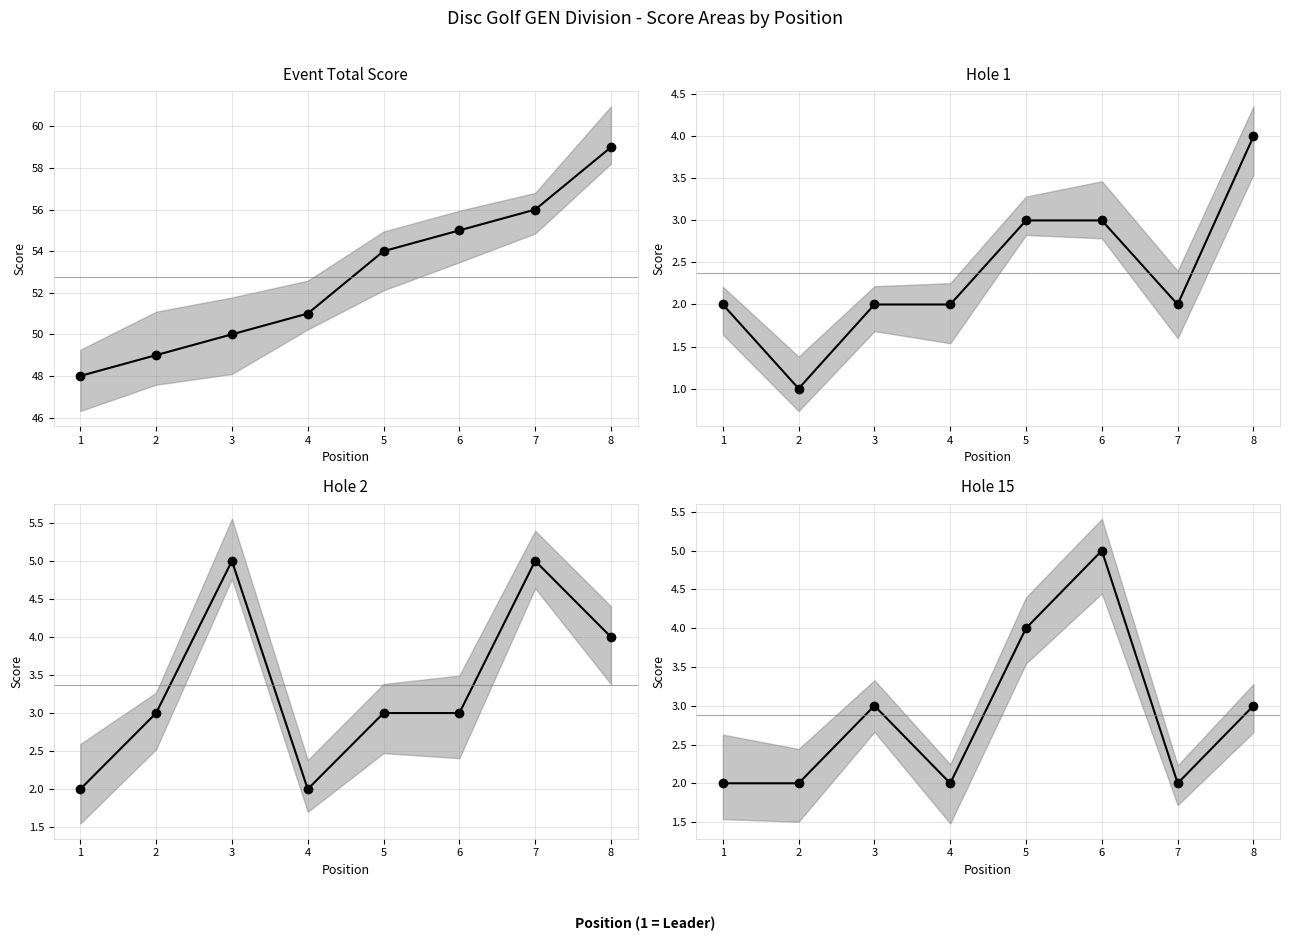

Which series changed the most between 6 and 7?

Hole 15